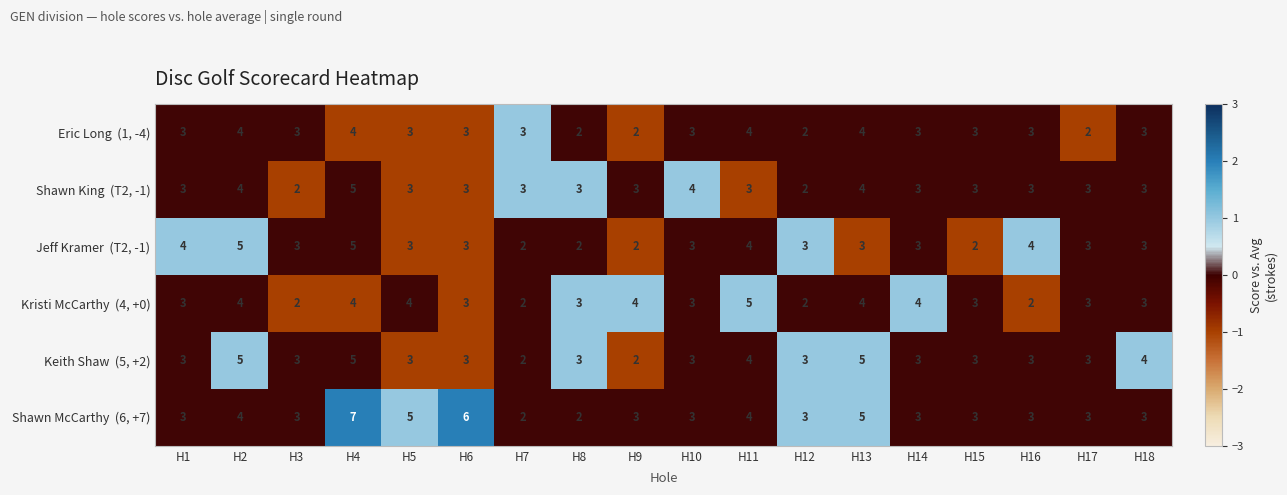

Count the number of categories in the chart.

18